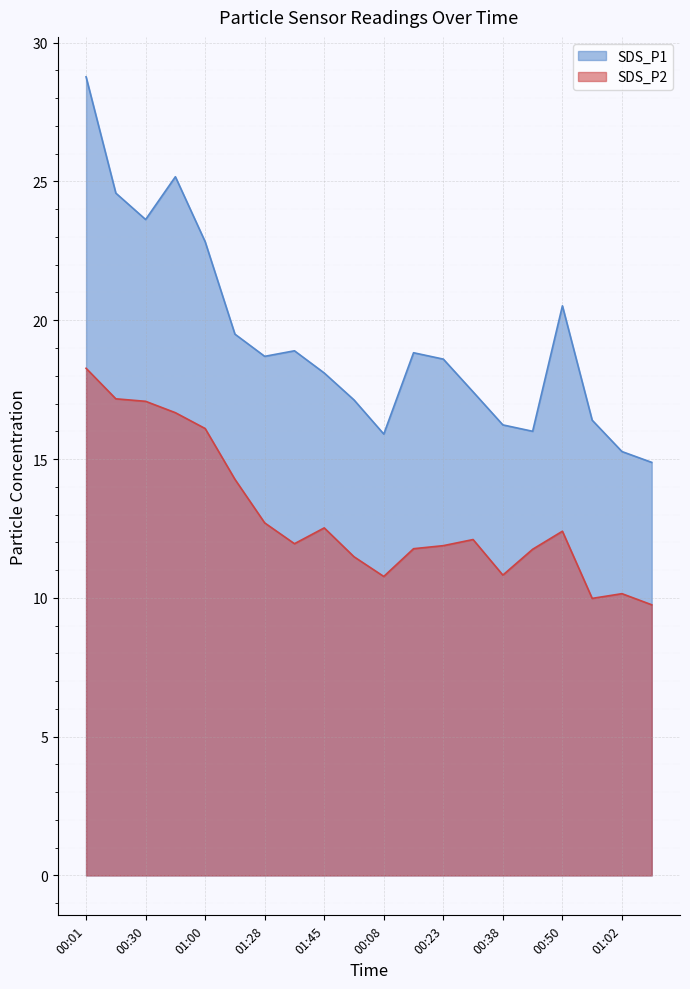

What is the difference between the second highest and second lowest values in the SDS_P2 series?

7.2